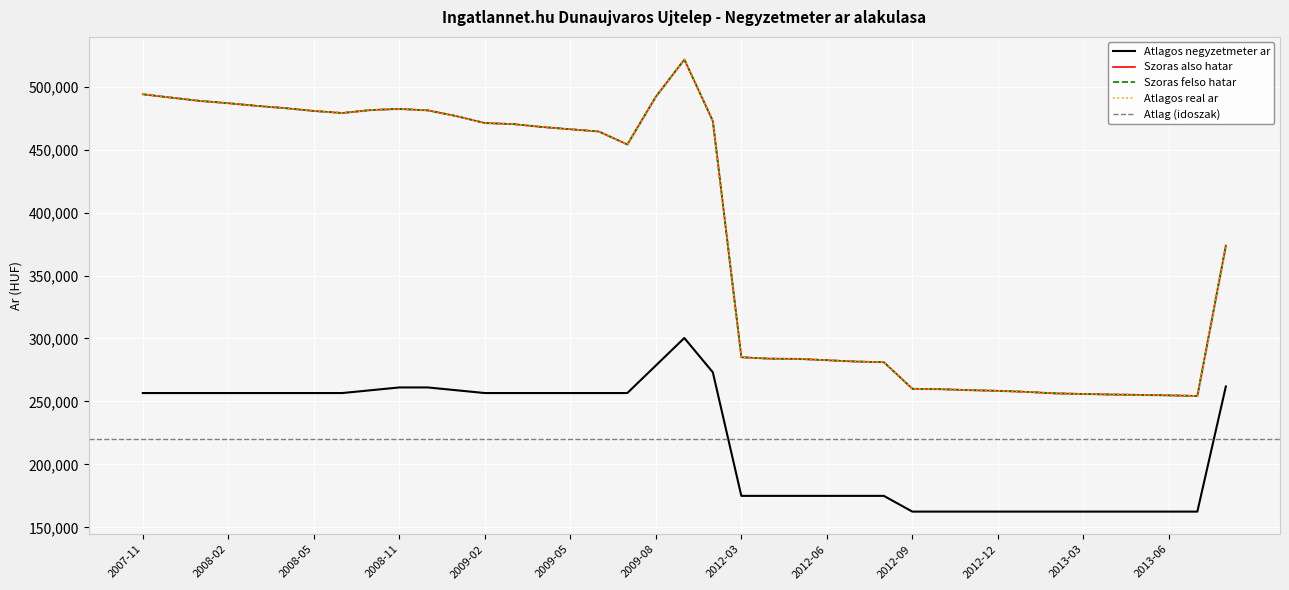

What is the difference between the second highest and minimum values in the Atlagos real ar series?

239588